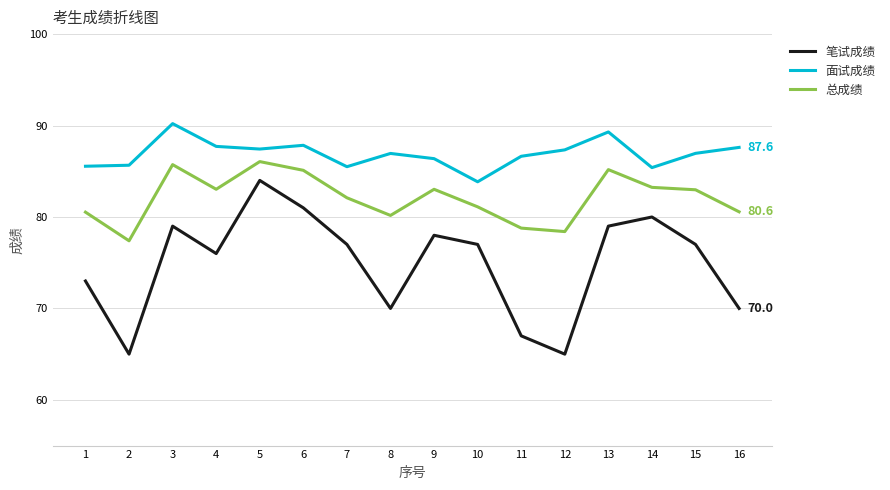

At which category does 笔试成绩 reach its first local valley?

2